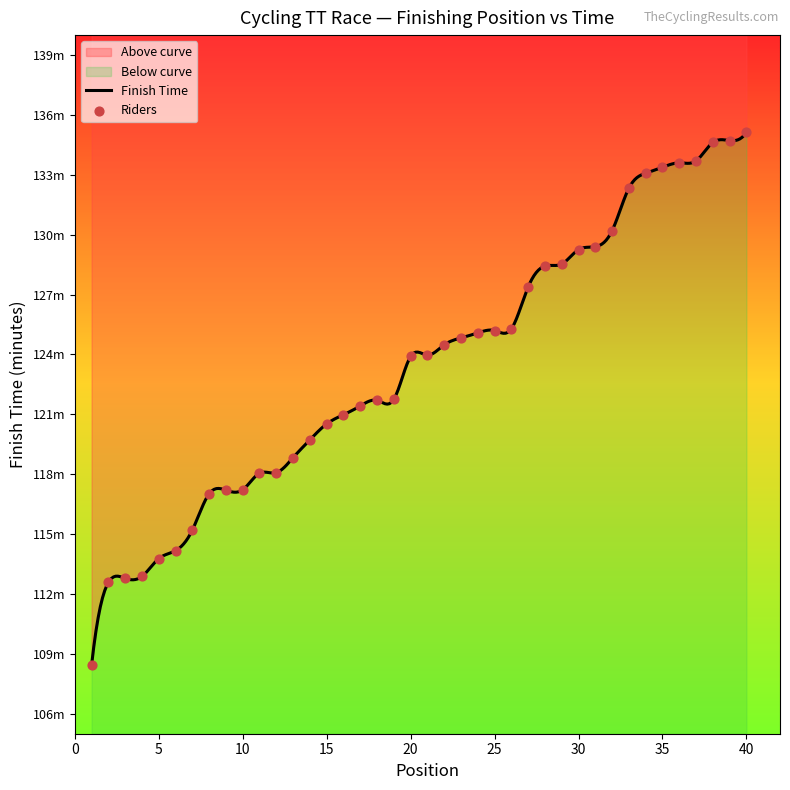

Between 34 and 8, which is larger?

34